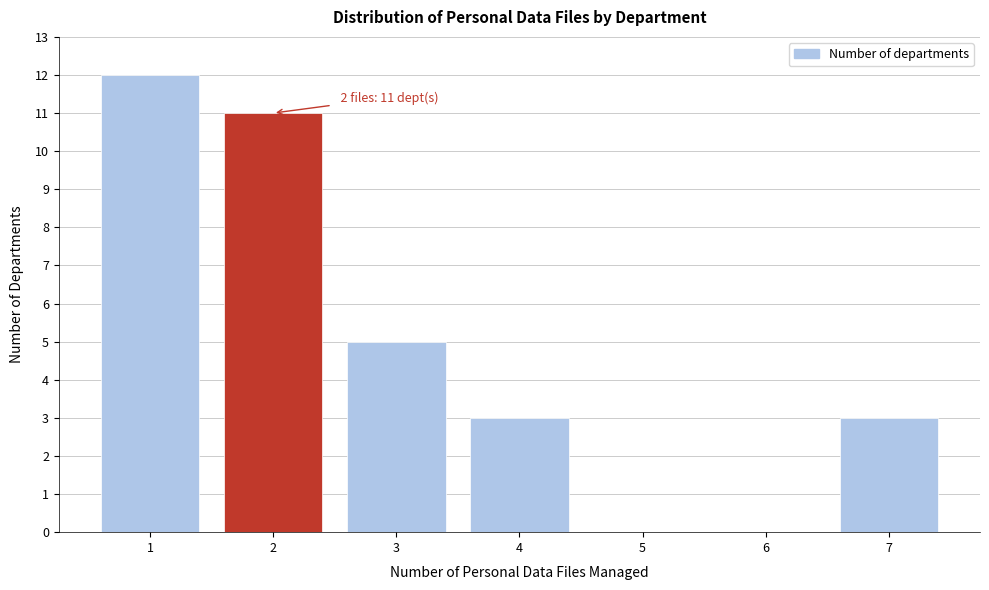

Reading right to left, extract all data points from this chart.

7=3	6=0	5=0	4=3	3=5	2=11	1=12